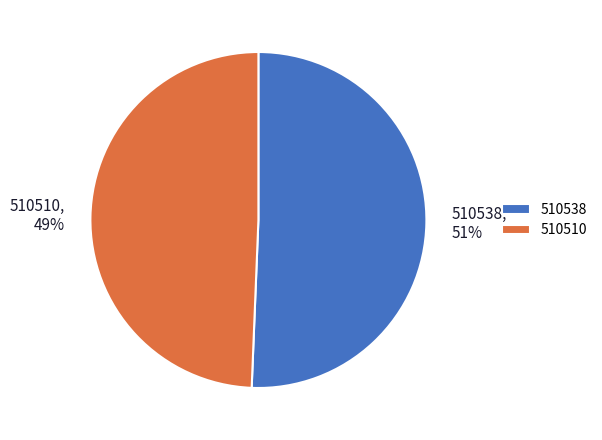

How many slices are in this pie chart?

2